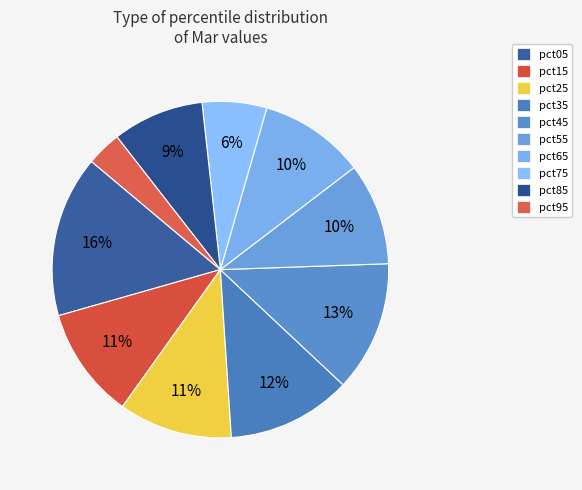

How many slices are in this pie chart?

10